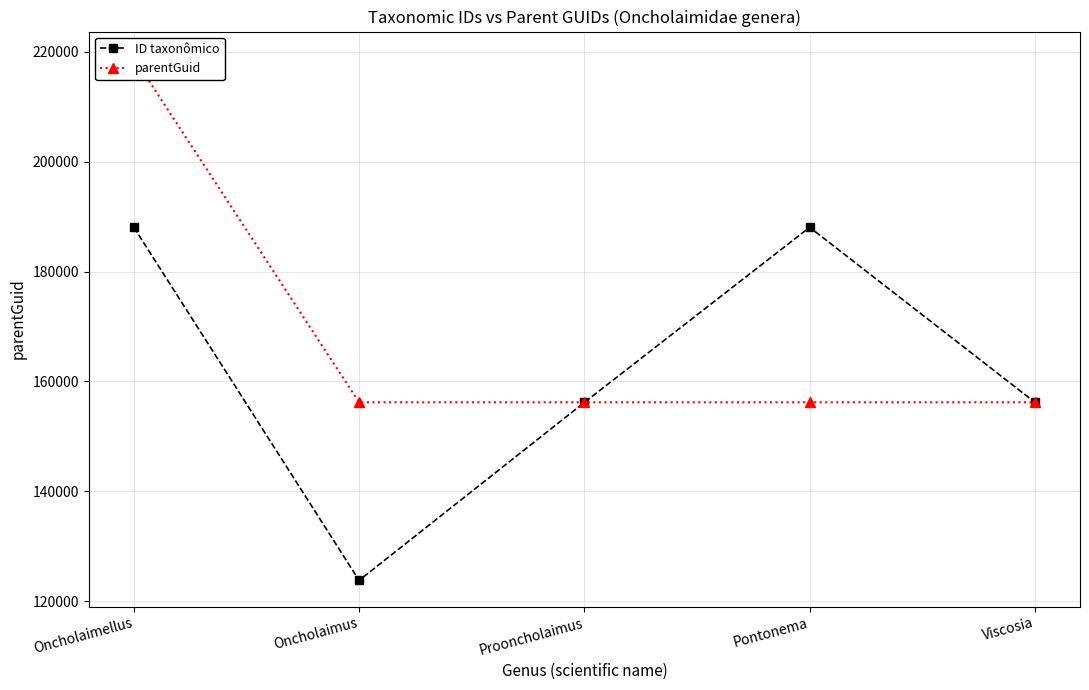

What is the spread (max minus min) of values at Oncholaimus?

32408